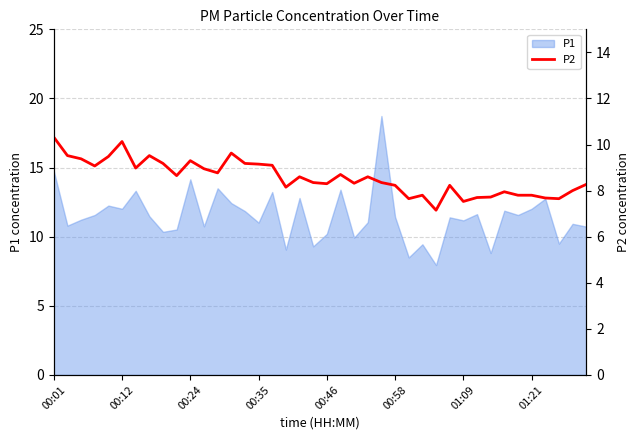

What is the highest value of the P1 series?

18.7